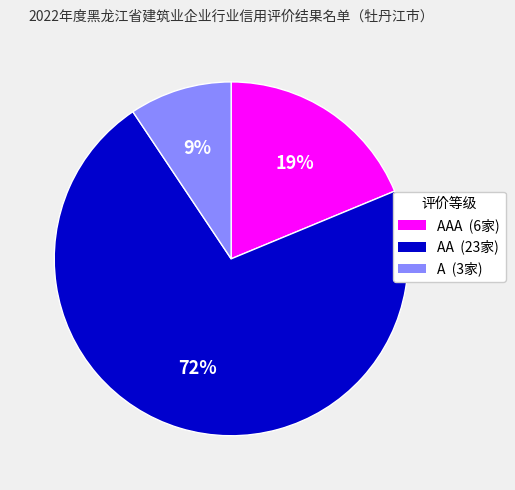

Which has a higher value, AA (23家) or AAA (6家)?

AA (23家)